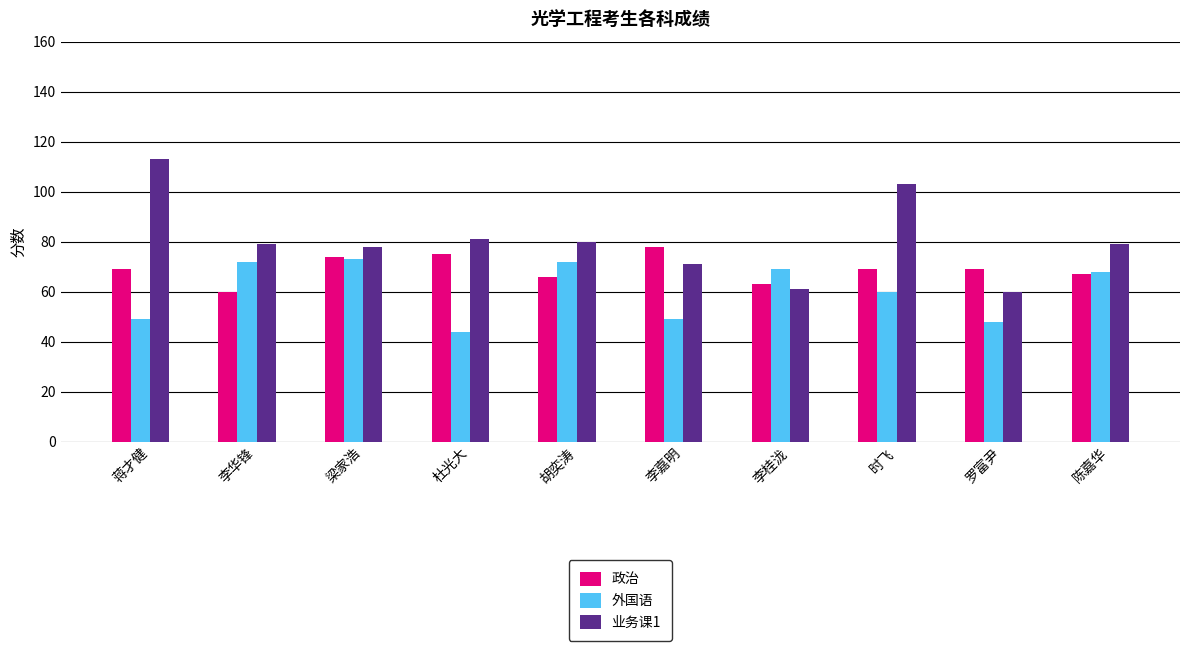

What is the label of the 1st bar from the right?

陈嘉华